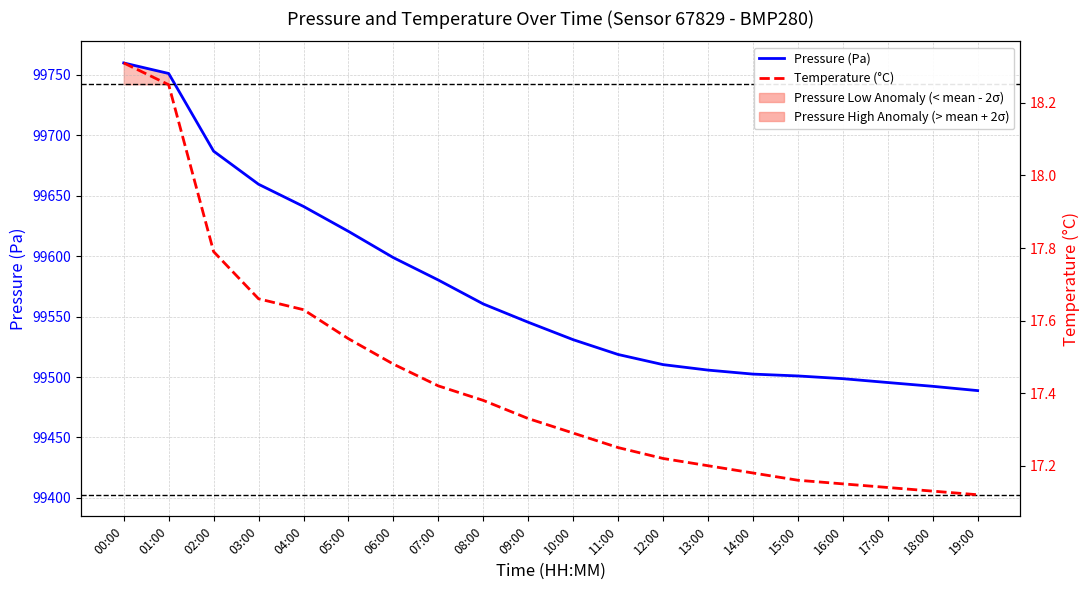

Rank the series at 10:00 from highest to lowest value.

Pressure (Pa), Temperature (°C)